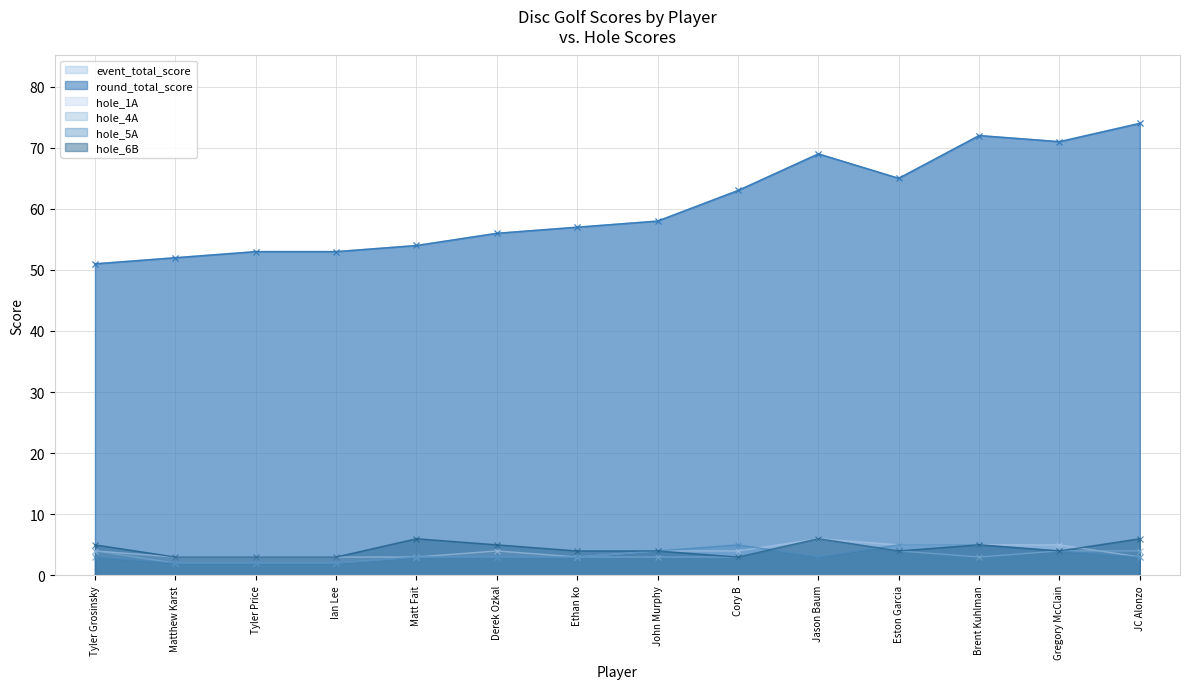

Which series has the largest range (max minus min)?

event_total_score